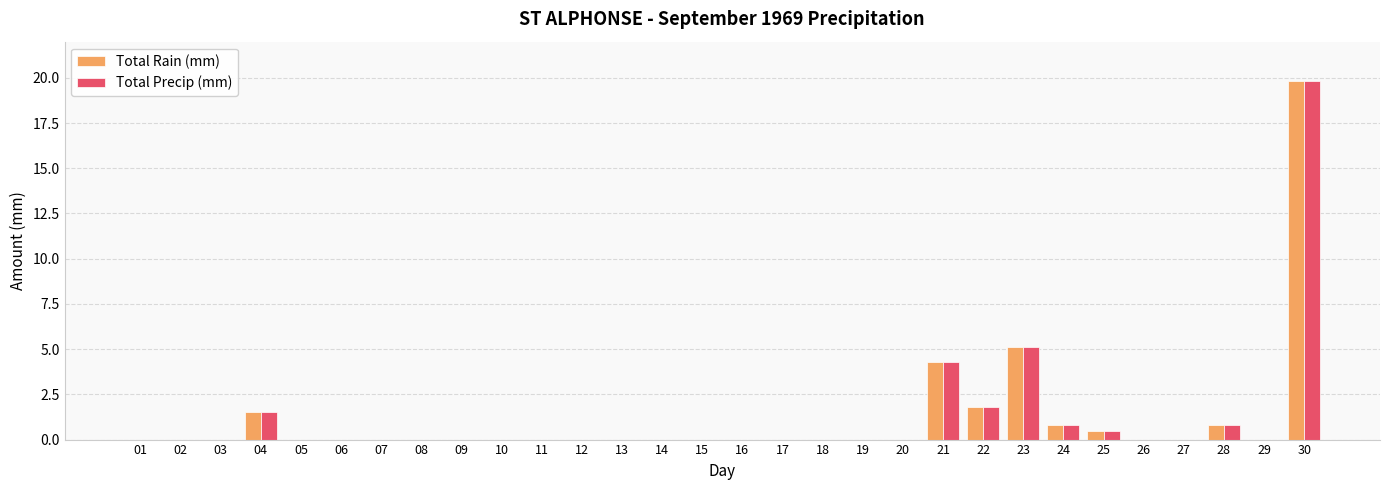

At which label is Total Rain (mm) closest to 9?

23